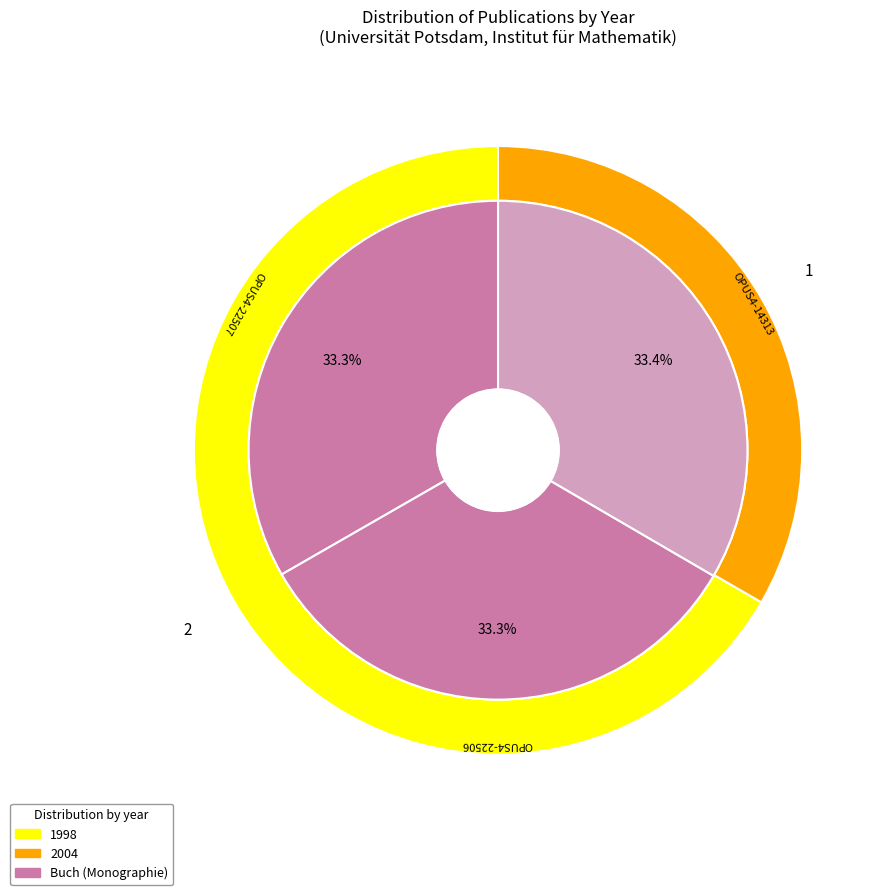

Approximately how many times larger is the value at 1998 (OPUS4-22507) compared to 1998 (OPUS4-22506)?

1.0